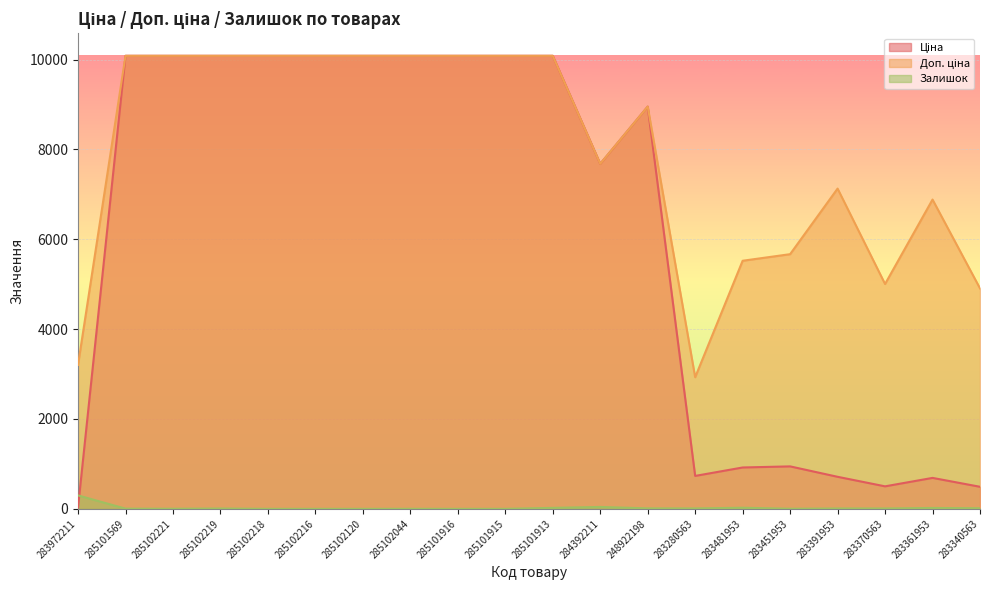

Count the number of data series in this chart.

3